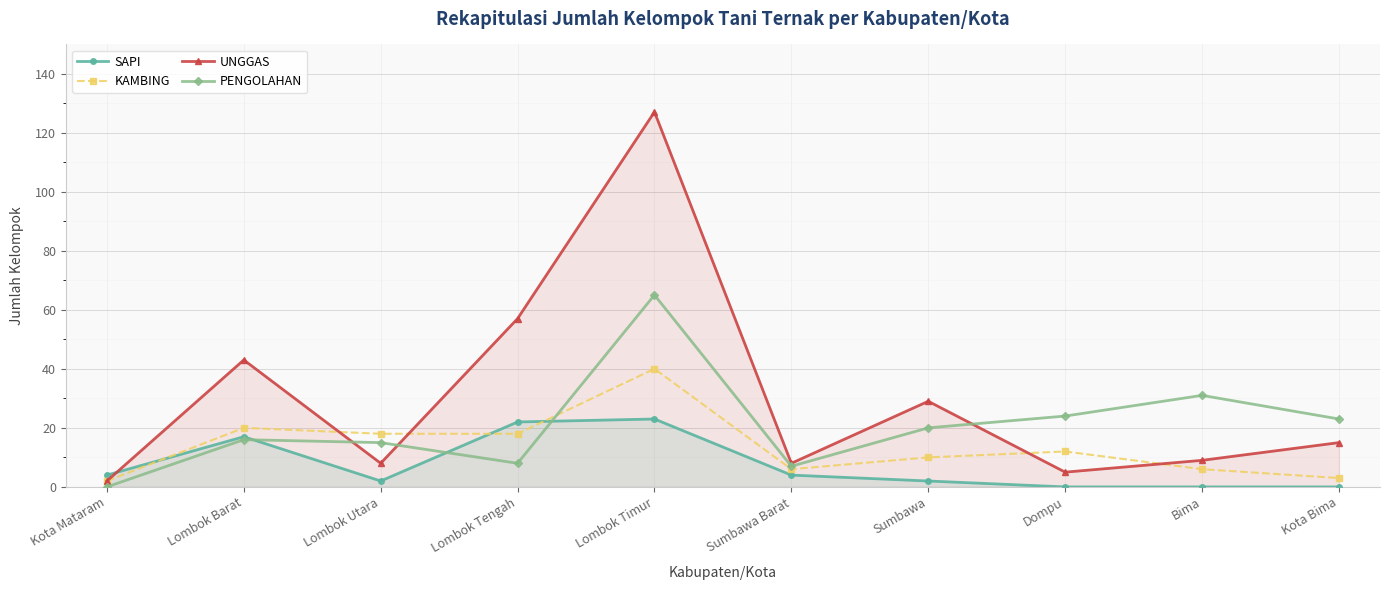

What is the greatest value displayed?

127